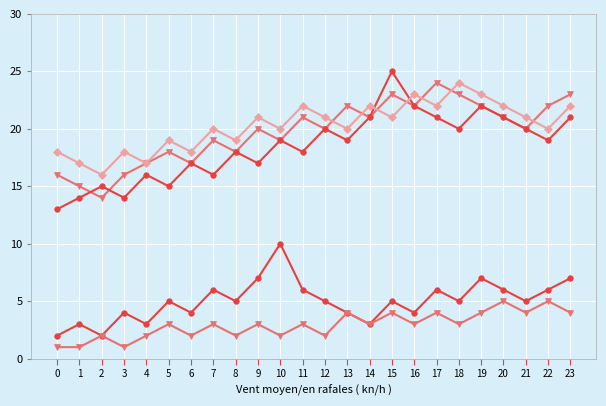

How many distinct data groups are displayed?

5